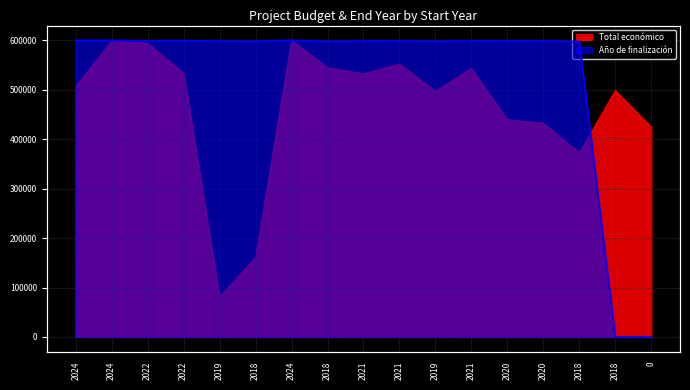

Which series changed the most between 2021 and 0?

Año de finalización